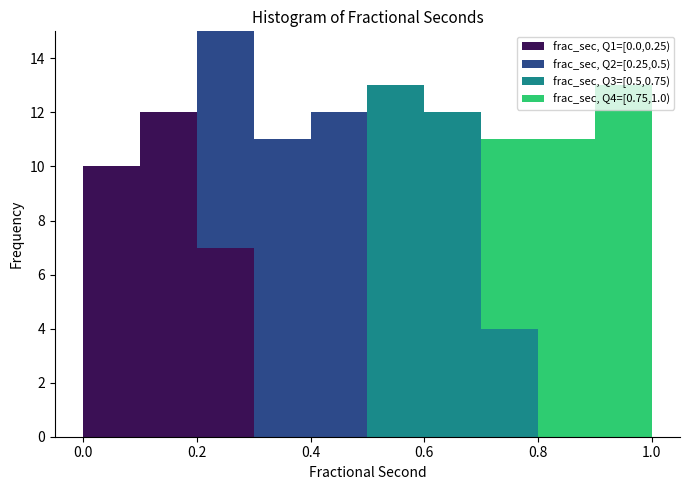

Reading left to right, transcribe this chart: for each stacked bar, give the range it covers on the x-axis and its total height. The values are not printed on the chart, so give them approximately, as read against the axis.

0.0 to 0.1: 10
0.1 to 0.2: 12
0.2 to 0.3: 15
0.3 to 0.4: 11
0.4 to 0.5: 12
0.5 to 0.6: 13
0.6 to 0.7: 12
0.7 to 0.8: 11
0.8 to 0.9: 11
0.9 to 1.0: 13